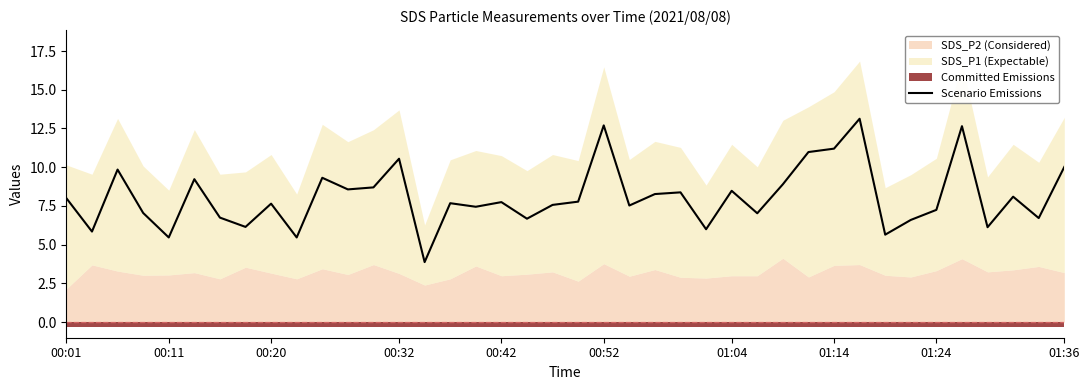

The value of Scenario Emissions at 00:11 is 8.8. True or false?

False